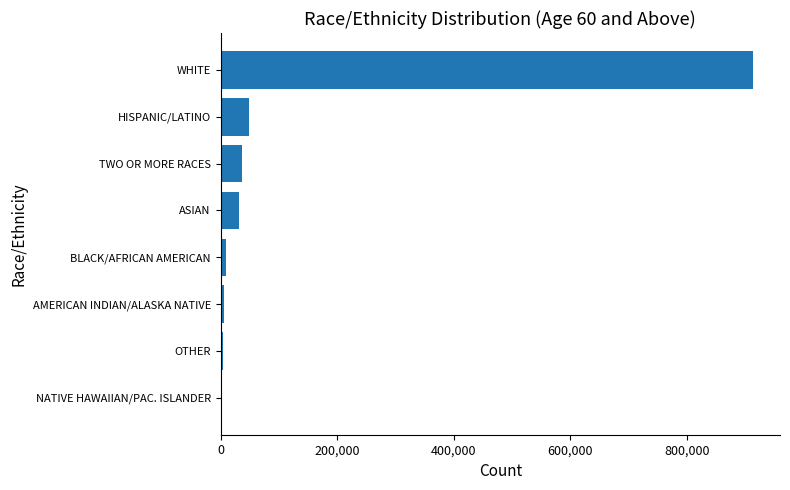

True or false: the data shows 1547009 at WHITE.

False